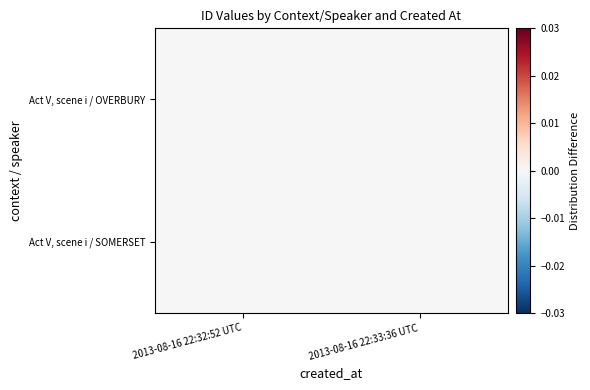

Which label corresponds to the smallest value in the chart?

2013-08-16 22:32:52 UTC